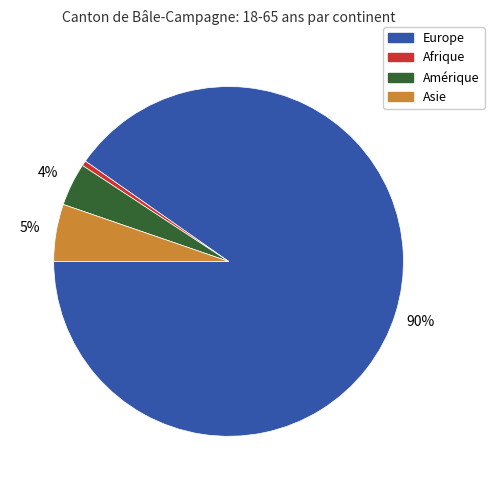

Which has a higher value, Afrique or Amérique?

Amérique